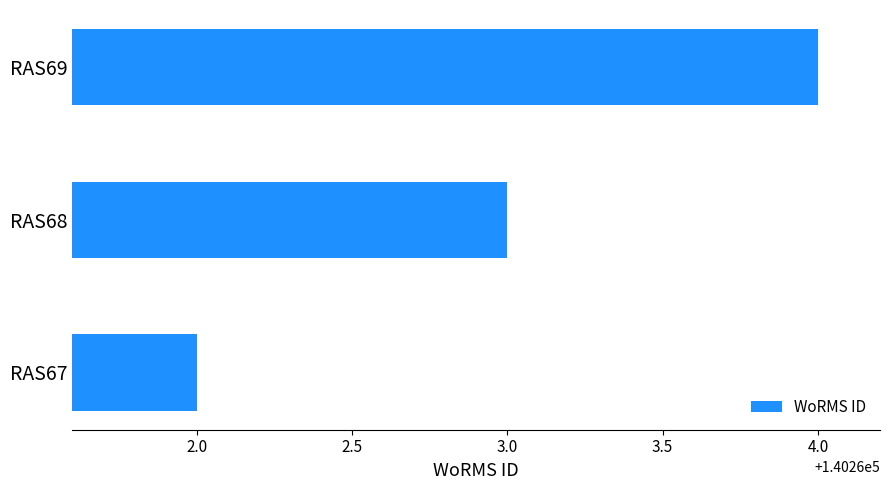

How many series are shown in this chart?

1